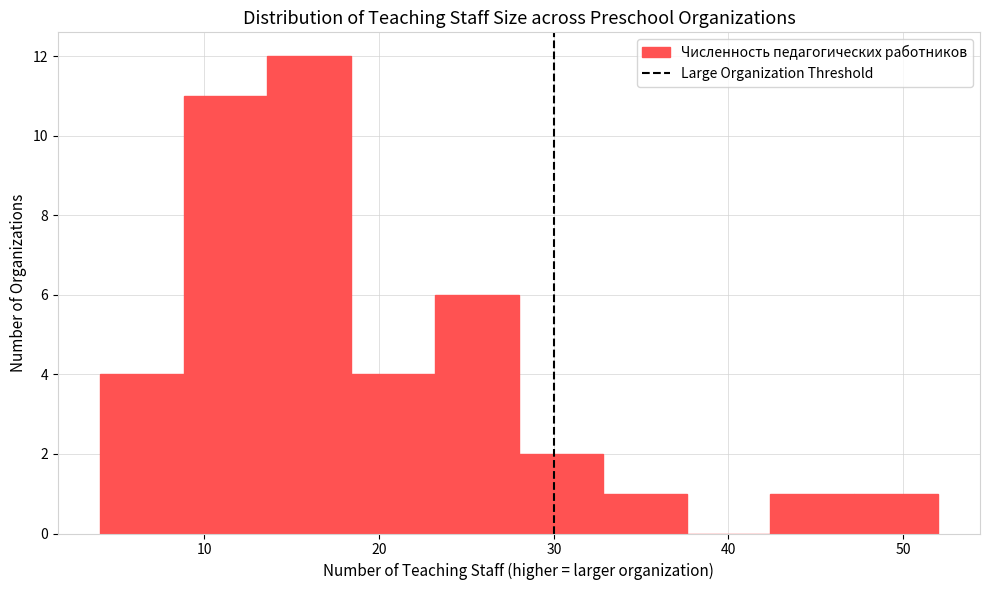

Reading left to right, list every bar in this chart as the range it spans on the x-axis followed by its height. Neither the bar edges nor the heights are printed on the chart, so give them approximately, as read against the axes.

4.0 to 8.8: 4
8.8 to 13.6: 11
13.6 to 18.4: 12
18.4 to 23.2: 4
23.2 to 28.0: 6
28.0 to 32.8: 2
32.8 to 37.6: 1
37.6 to 42.4: 0
42.4 to 47.2: 1
47.2 to 52.0: 1